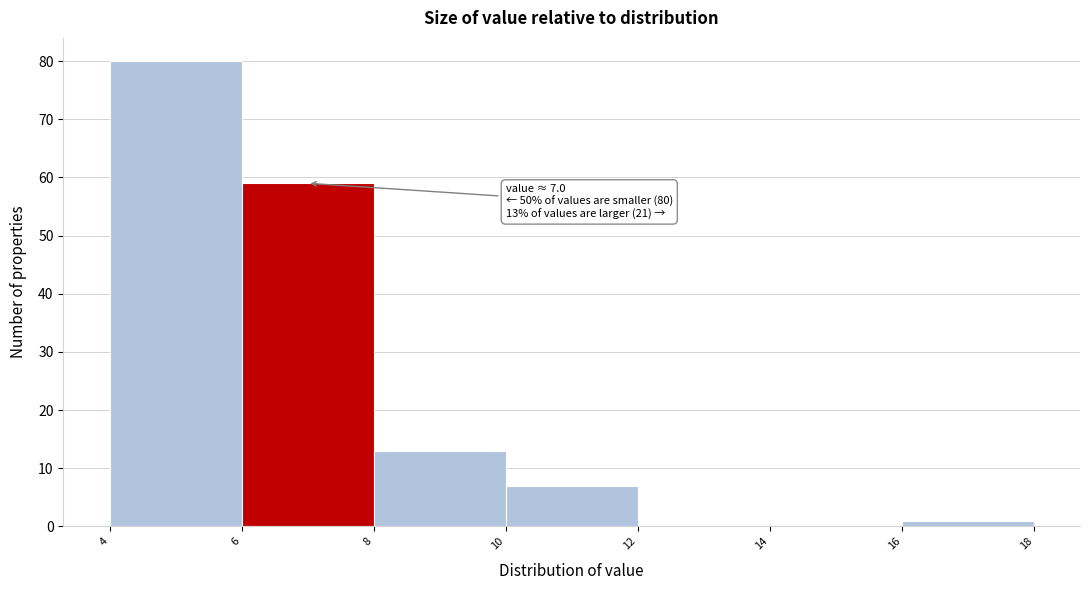

Which range on the x-axis has the tallest bar?

4 to 6